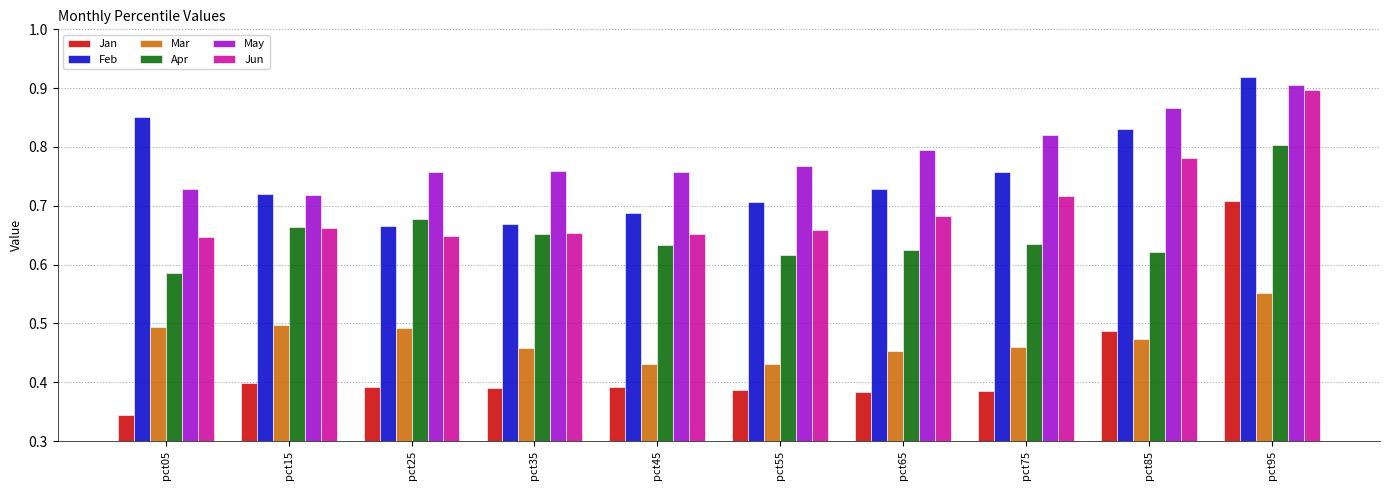

At pct05, list the series in order from smallest to largest.

Jan, Mar, Apr, Jun, May, Feb